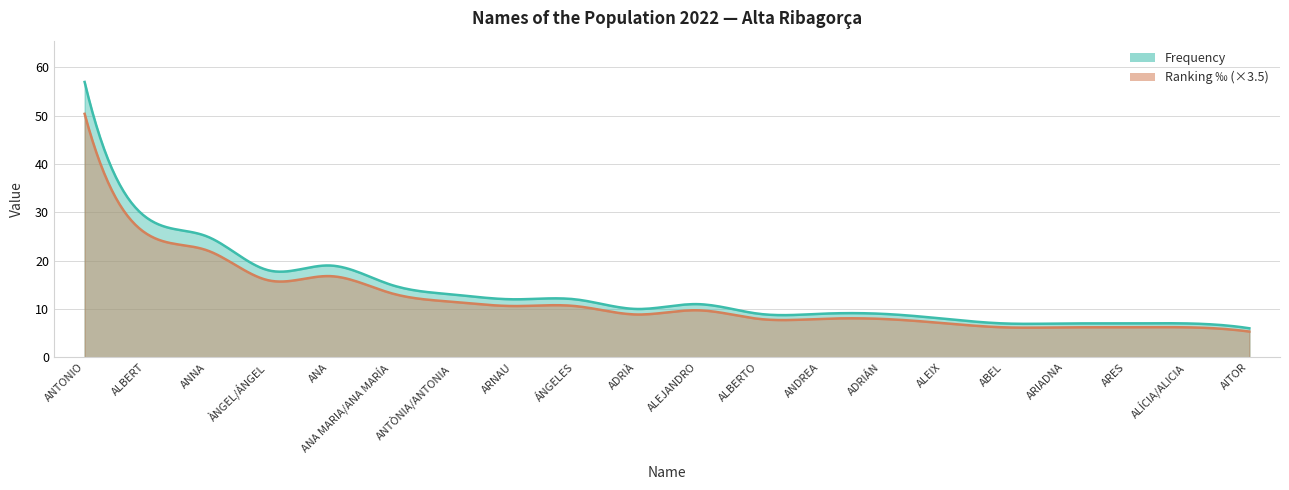

True or false: Ranking_permille and Frequency intersect in this chart.

False